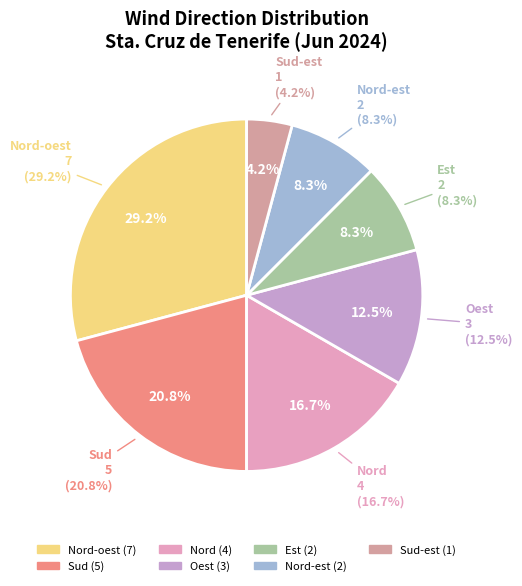

Combined, do Nord-est and Sud-est account for over 50%?

No